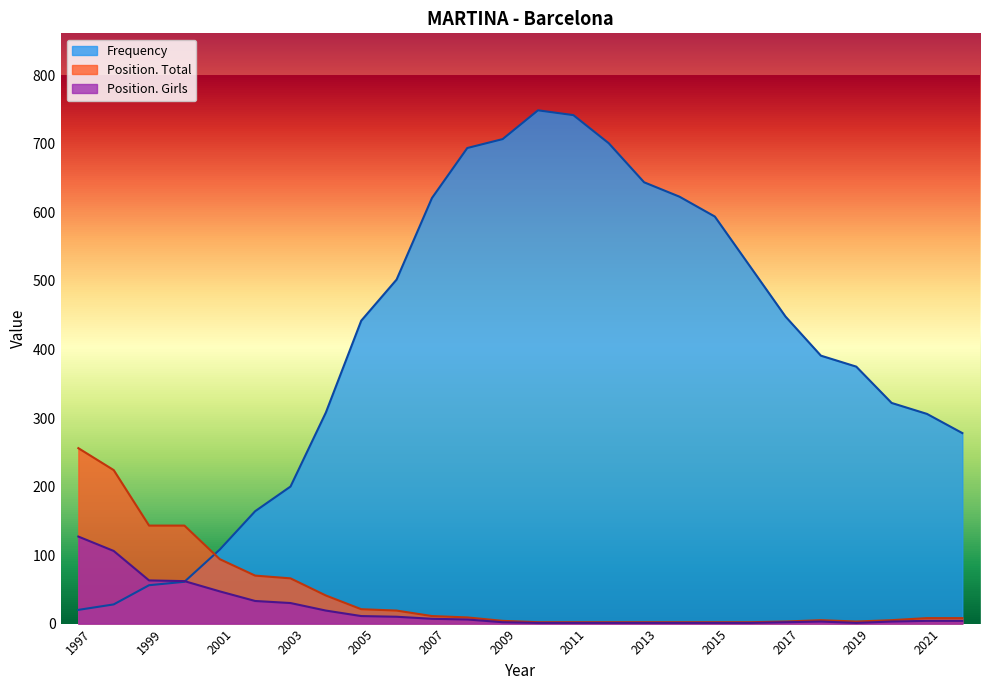

Which series has the widest spread of values?

Frequency